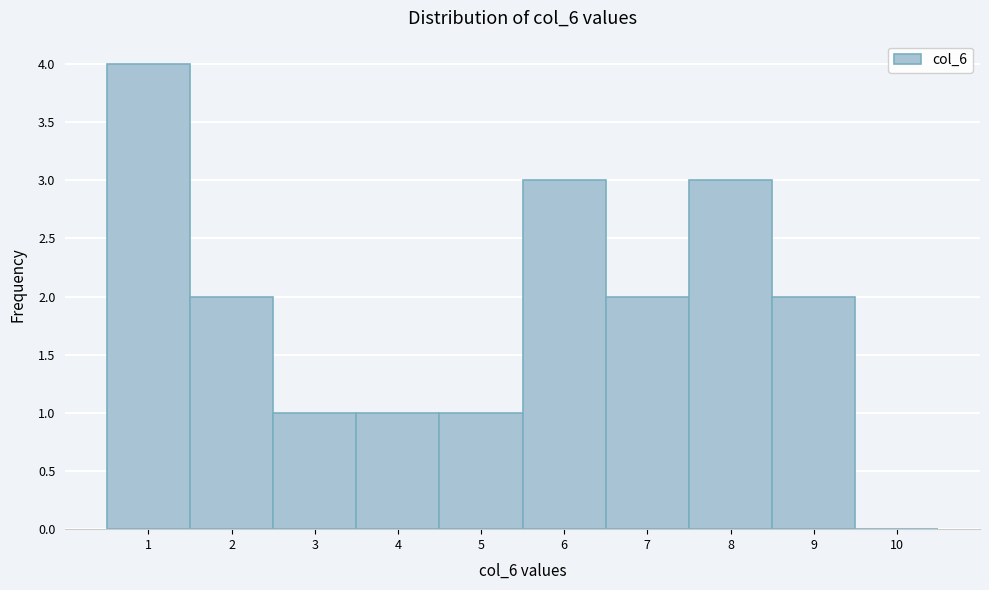

Reading left to right, list all the values displayed in this chart.

1=4	2=2	3=1	4=1	5=1	6=3	7=2	8=3	9=2	10=0